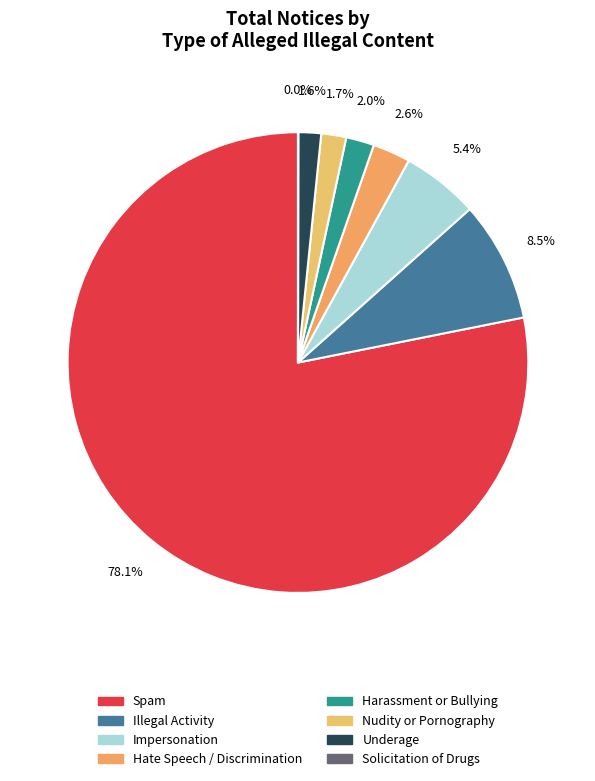

What is the change in value from Spam to Impersonation?

-4264951